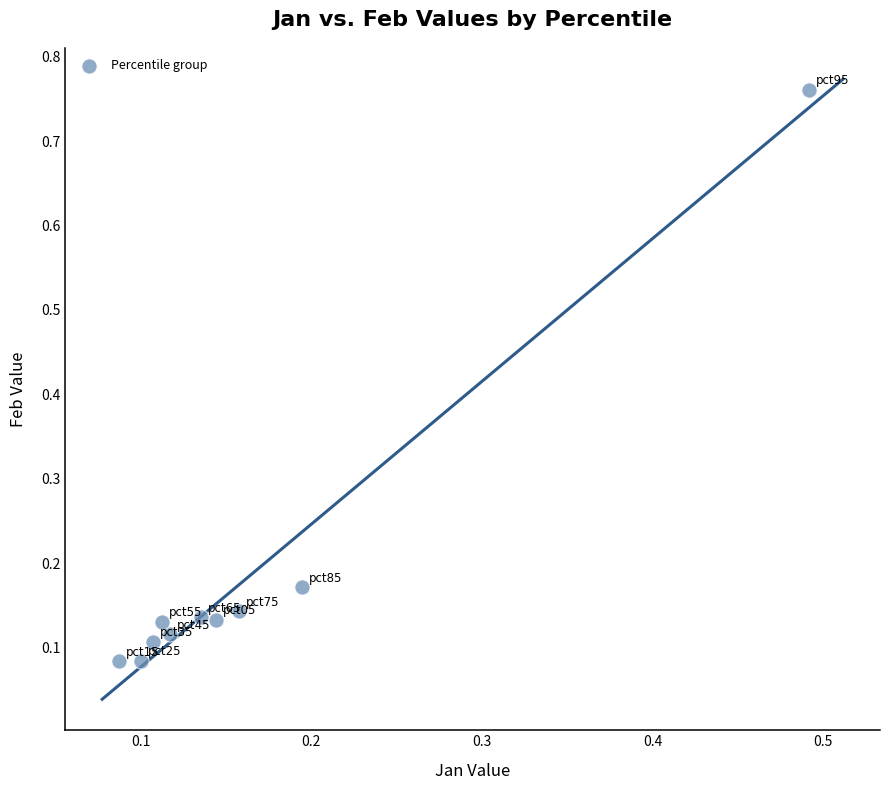

What is the range of Y values (max minus min)?

0.7